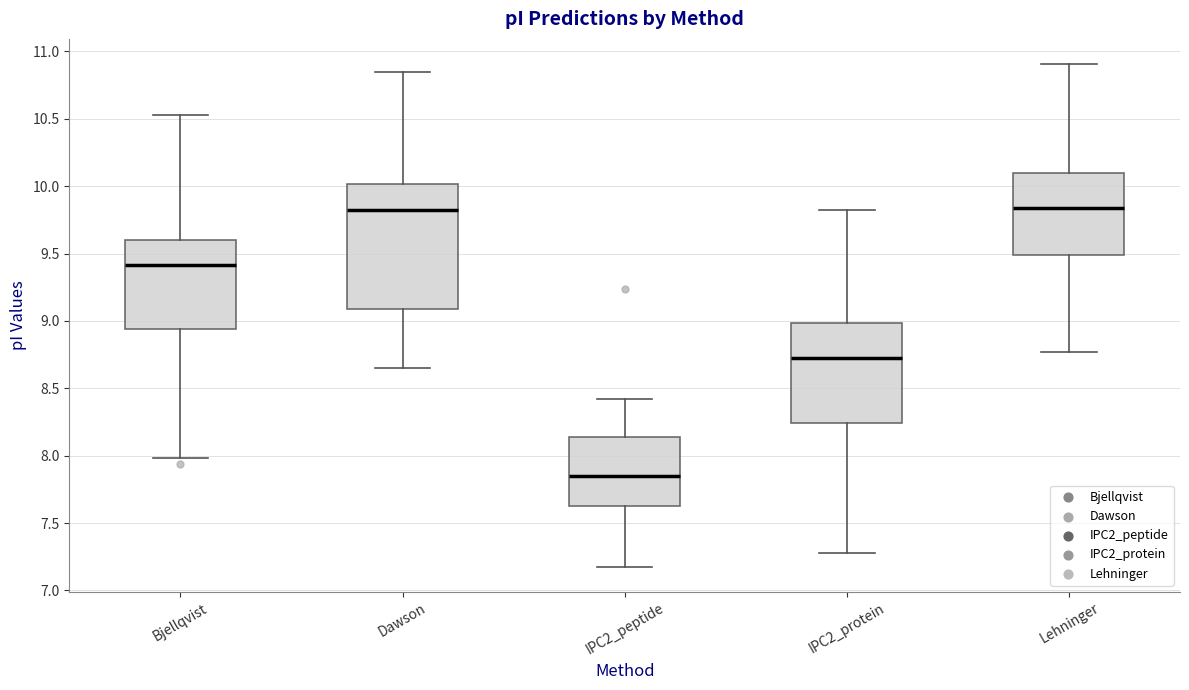

Reading left to right, read every box against the y-axis: the position of its median line, the range the box covers, and the ends of its whiskers. The values are not printed on the chart, so give them approximately, as read against the axis.

Bjellqvist: median 9.40, box 8.95 to 9.60, whiskers 8.00 to 10.55
Dawson: median 9.80, box 9.10 to 10.00, whiskers 8.65 to 10.85
IPC2_peptide: median 7.85, box 7.65 to 8.15, whiskers 7.20 to 8.40
IPC2_protein: median 8.75, box 8.25 to 9.00, whiskers 7.30 to 9.80
Lehninger: median 9.85, box 9.50 to 10.10, whiskers 8.75 to 10.90